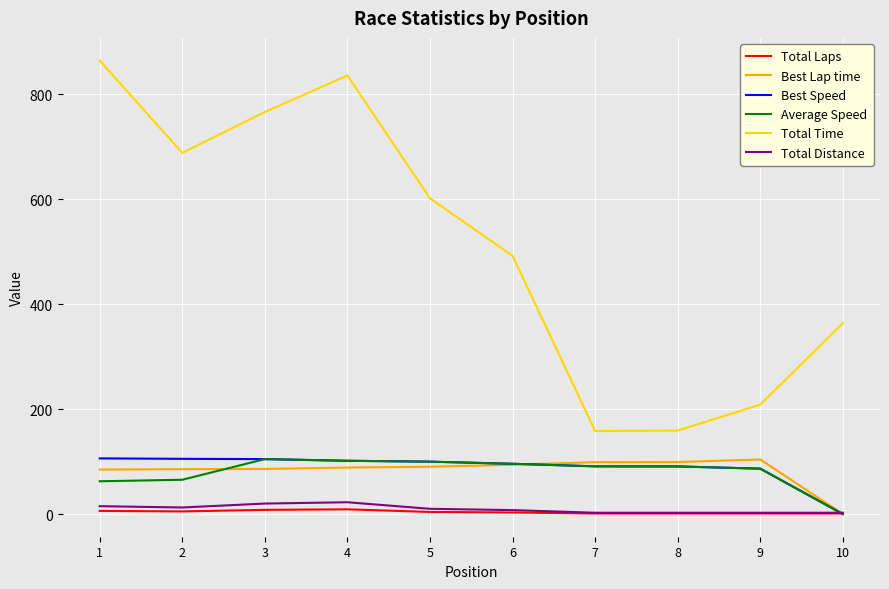

Is this an area chart (filled region under the line)?

No